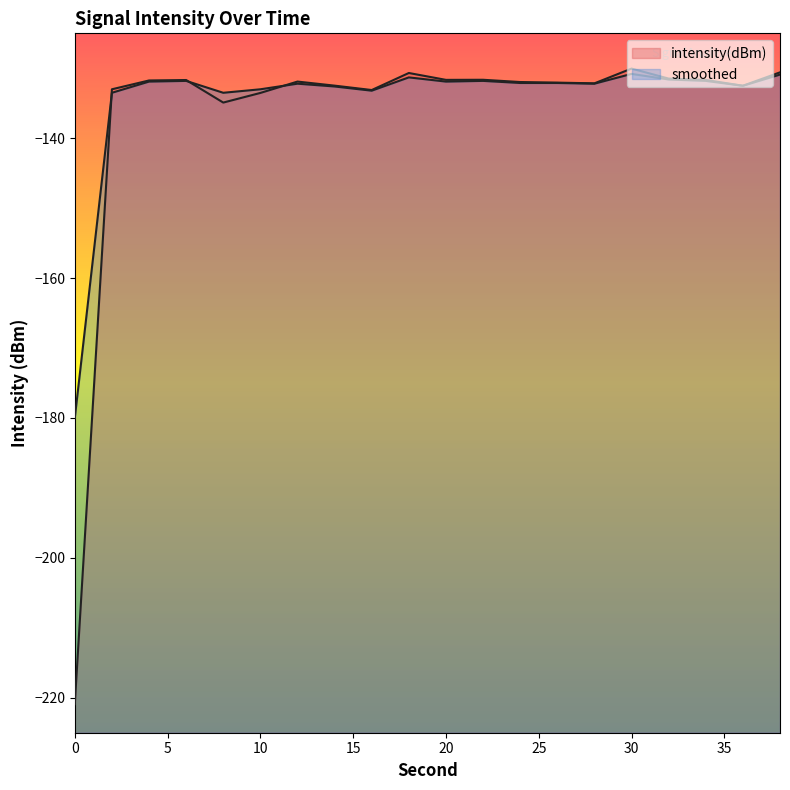

At which category does smoothed reach its first local peak?

6